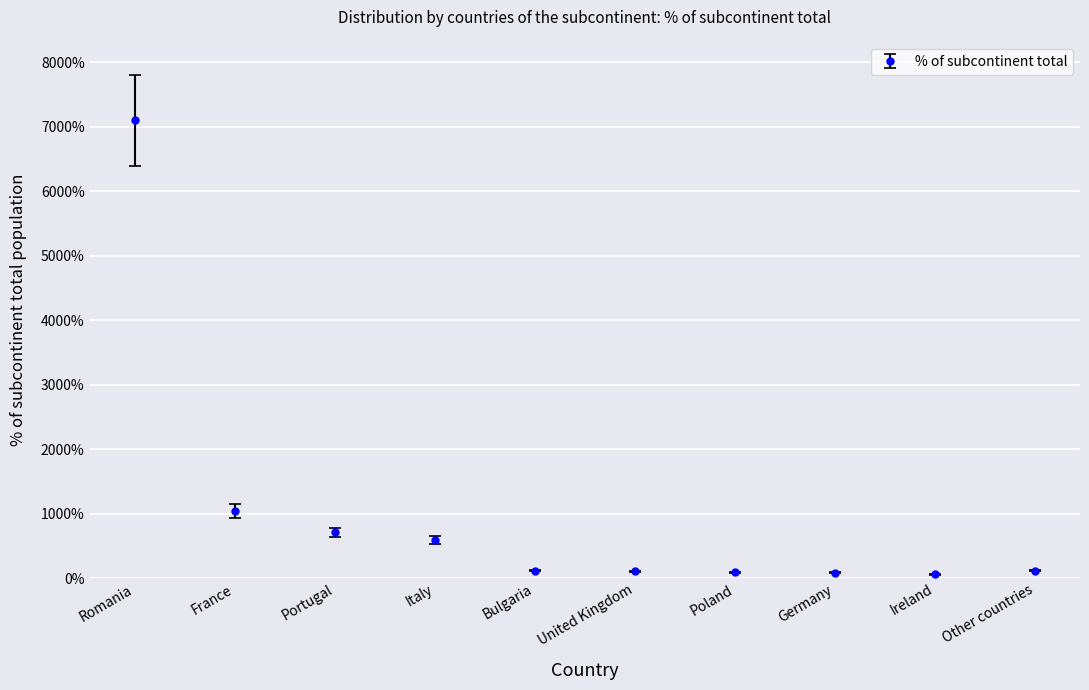

What is the ratio of the value at Portugal to the value at Germany?

8.9